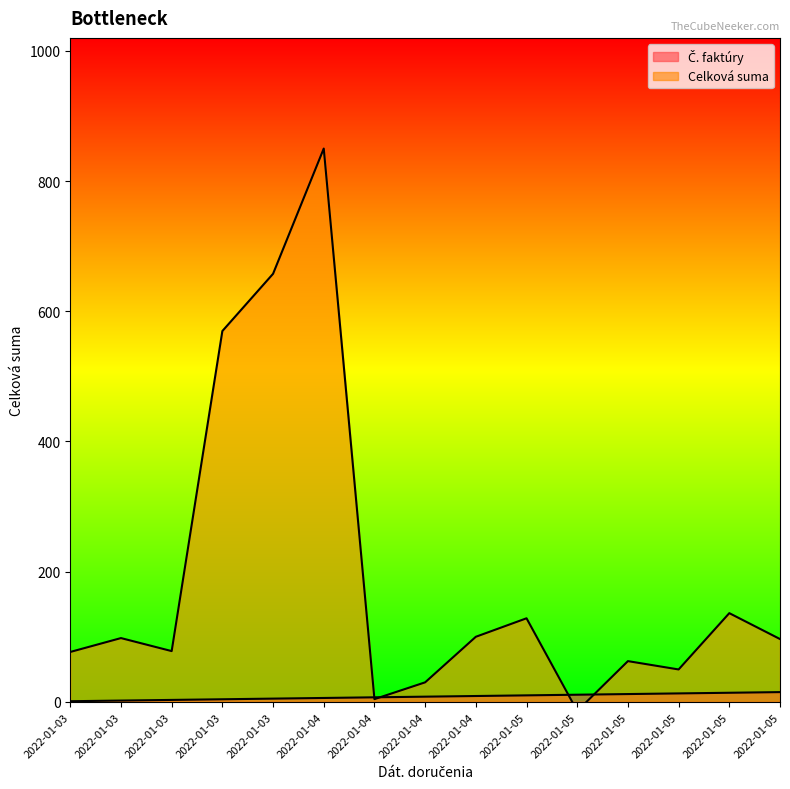

Rank the series at 2022-01-03 from highest to lowest value.

Celková suma, Č. faktúry